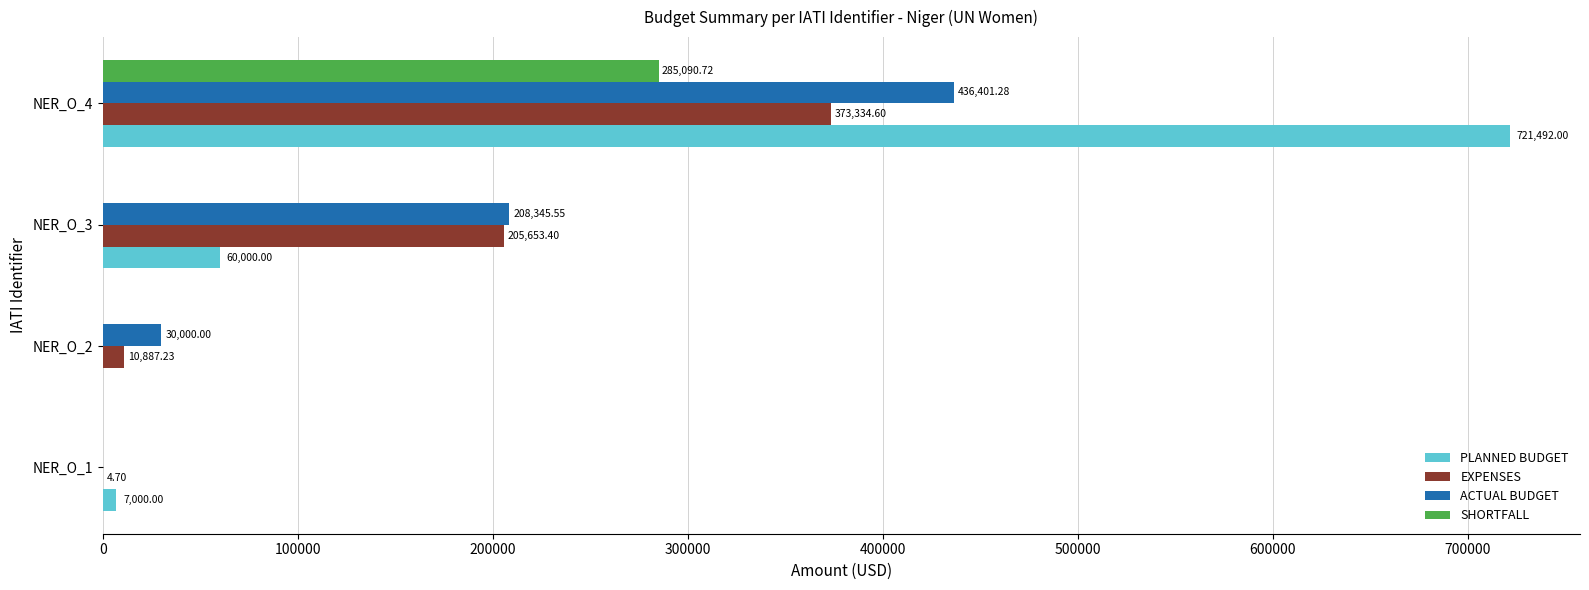

At which category is the sum across all series the highest?

NER_O_4